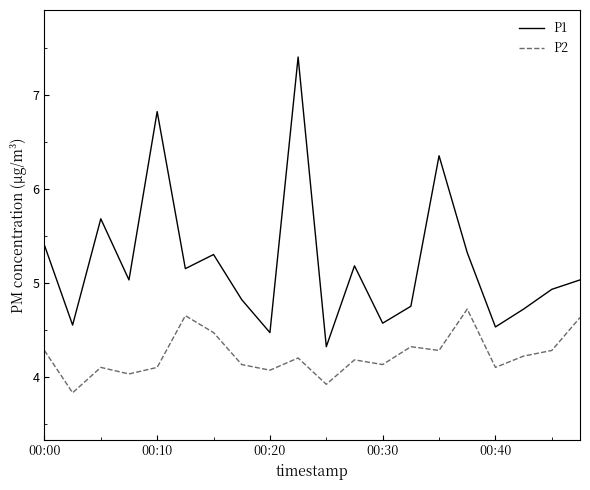

What is the smallest value displayed?

3.8